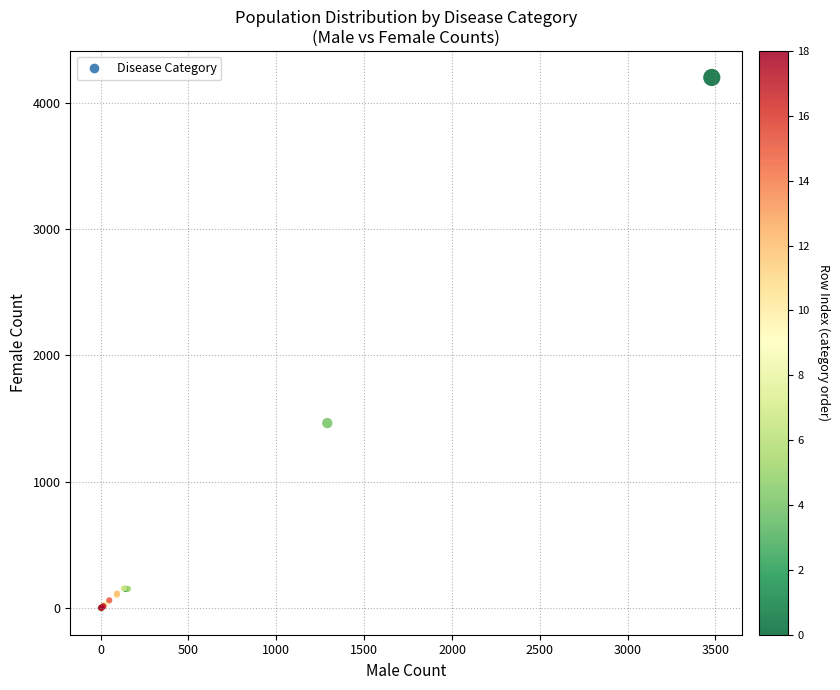

What Y value in the scatter plot is closest to 2100?

1465